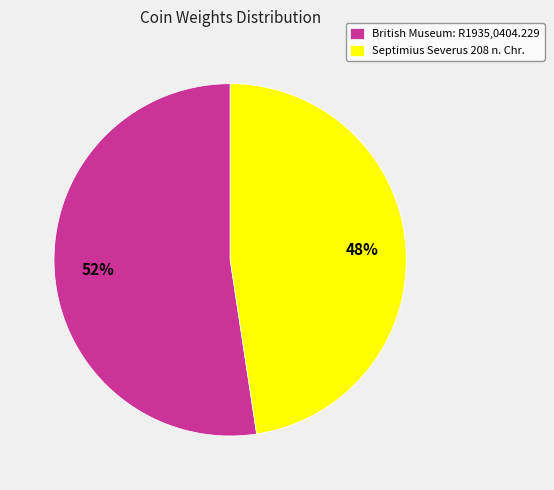

Is the sum of British Museum: R1935,0404.229 and Septimius Severus 208 n. Chr. greater than half?

Yes